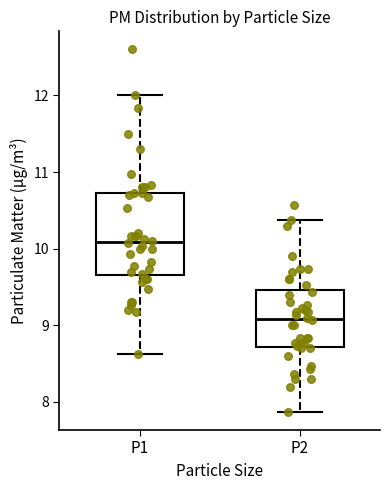

Which box has the highest median line?

P1